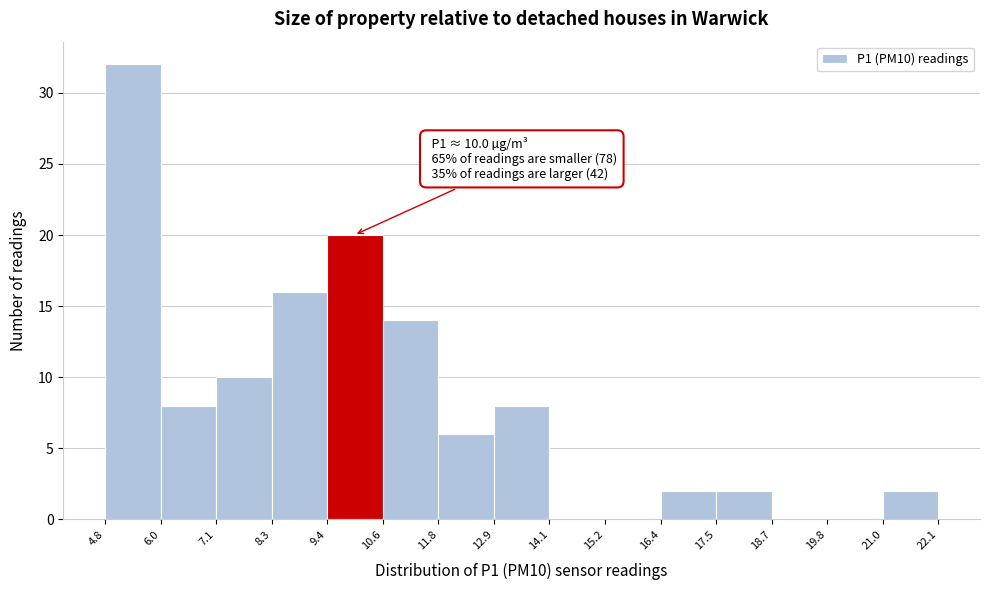

Which range on the x-axis has the tallest bar?

4.8 to 6.0